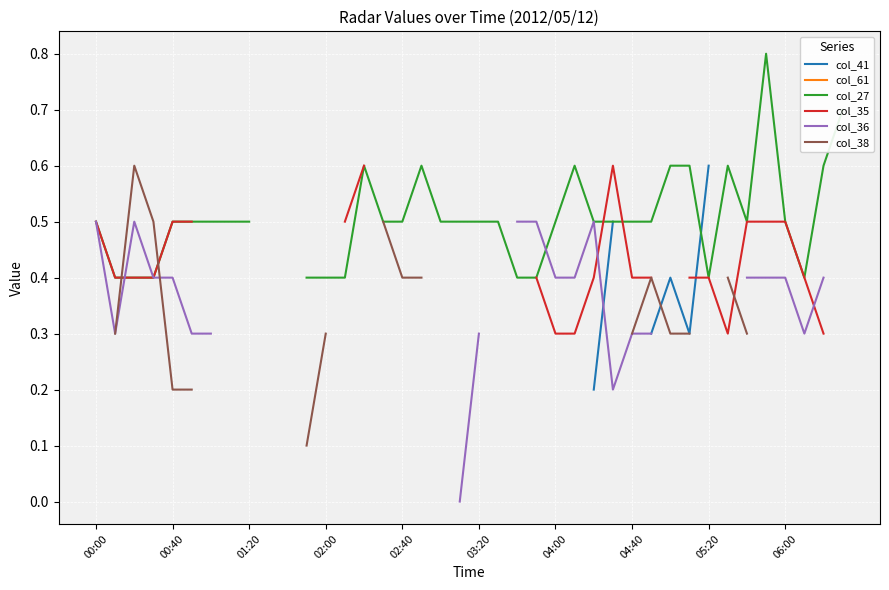

How many series are shown in this chart?

6